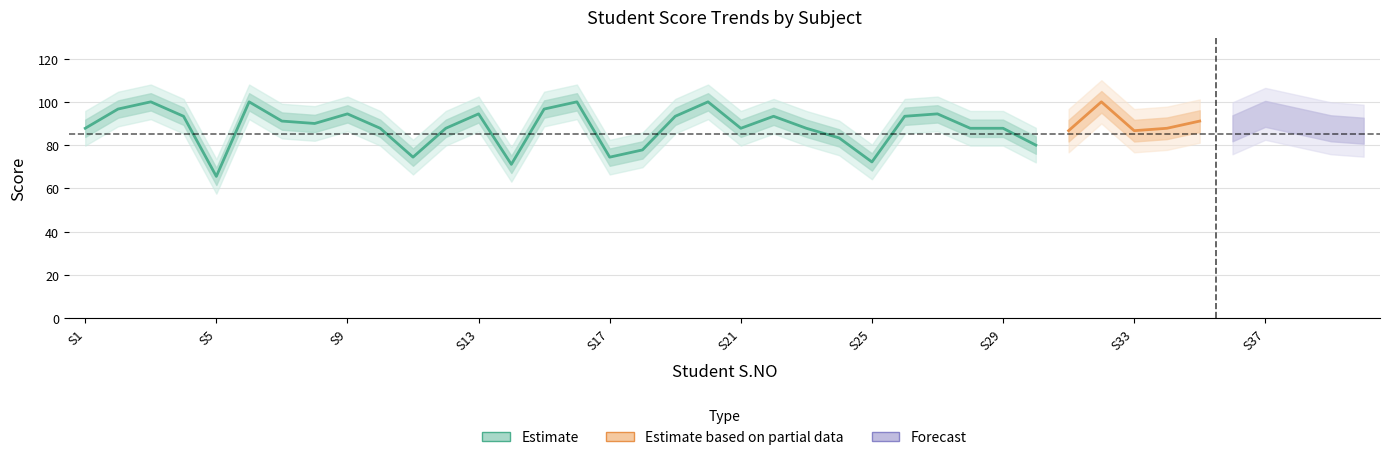

What is the value of the AVERAGE point at the 17th from the left?

74.4